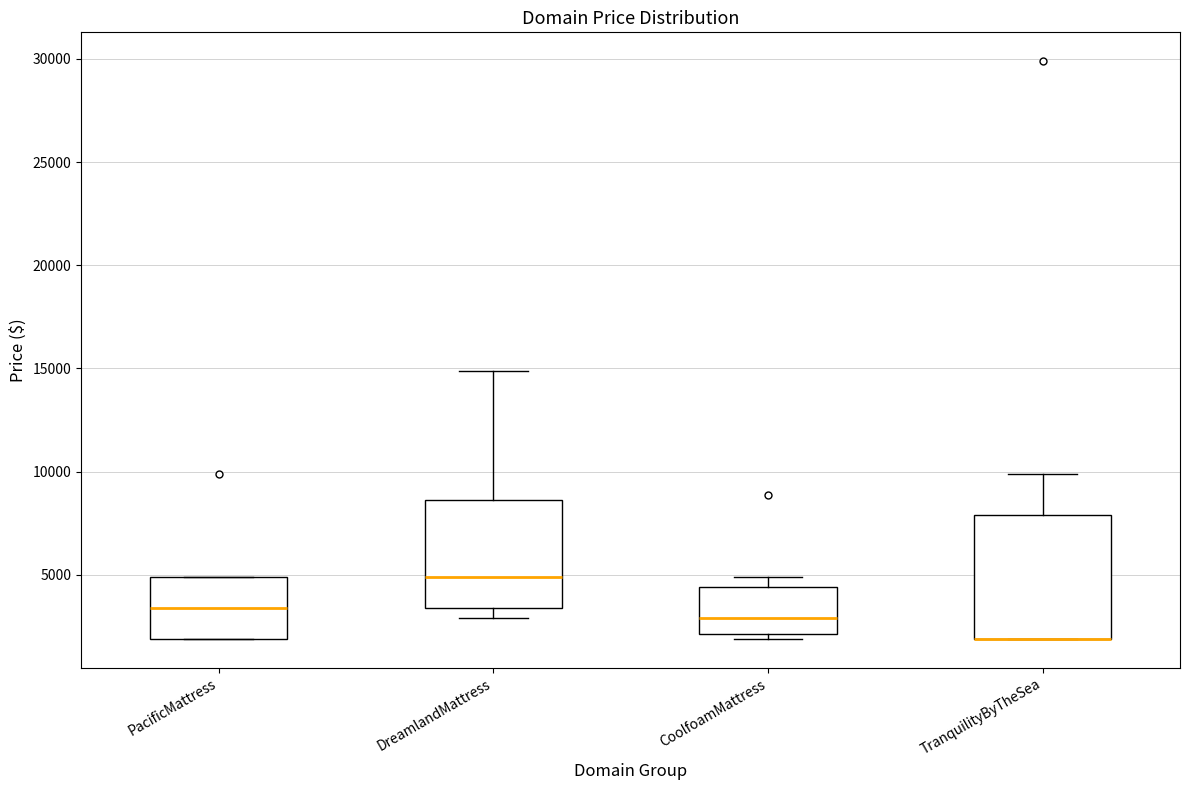

Comparing the boxes themselves (not the whiskers), which one is the tallest?

TranquilityByTheSea